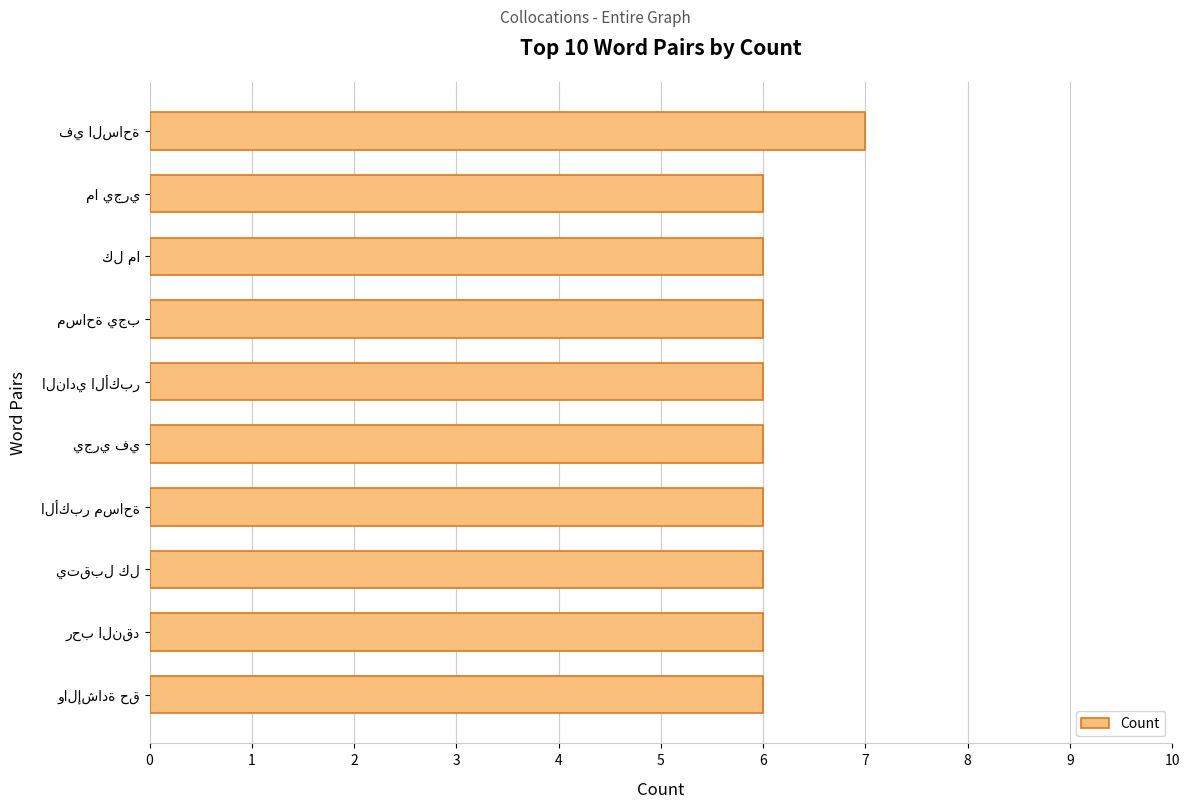

What is the average value?

6